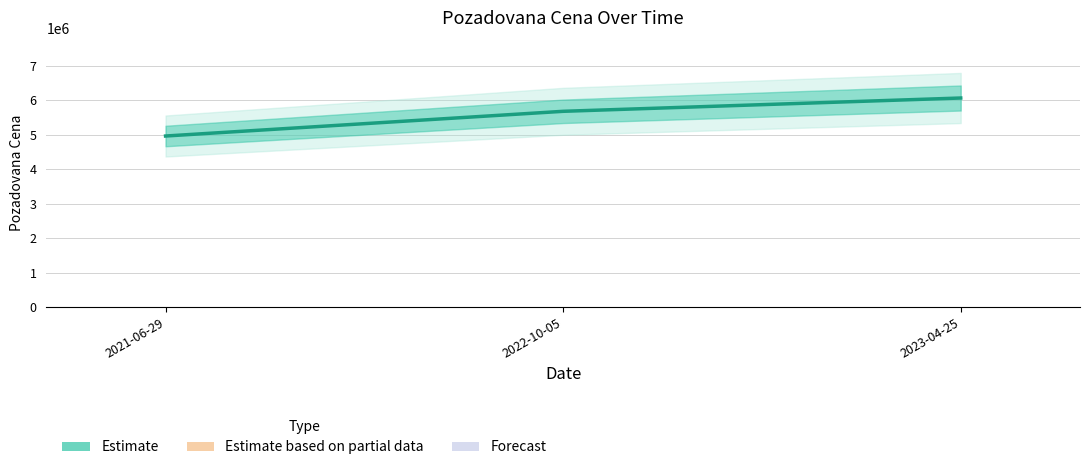

Reading left to right, extract all data points from this chart.

4964625	5682230	6068680